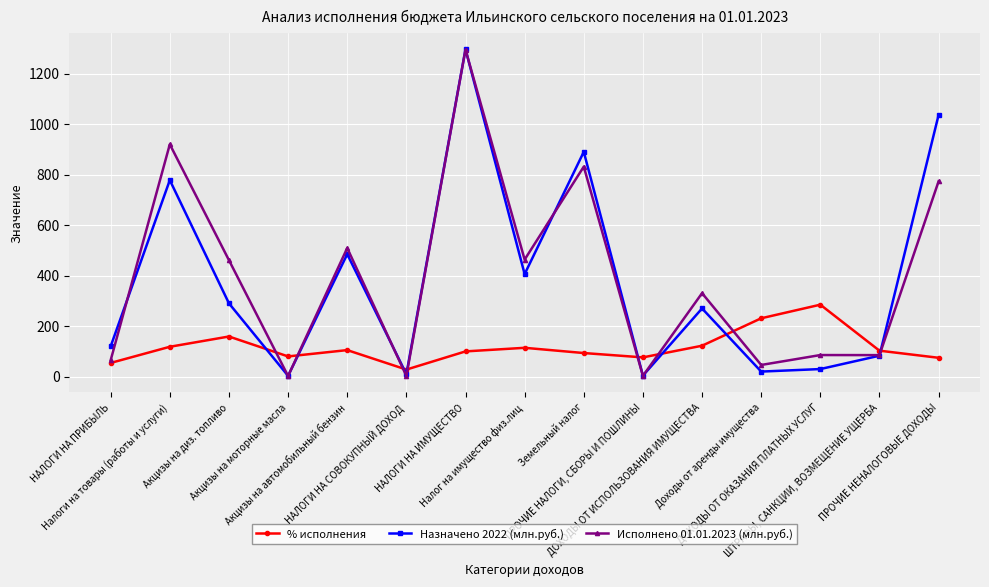

How many interior local valleys does the Назначено 2022 (млн.руб.) series have?

5